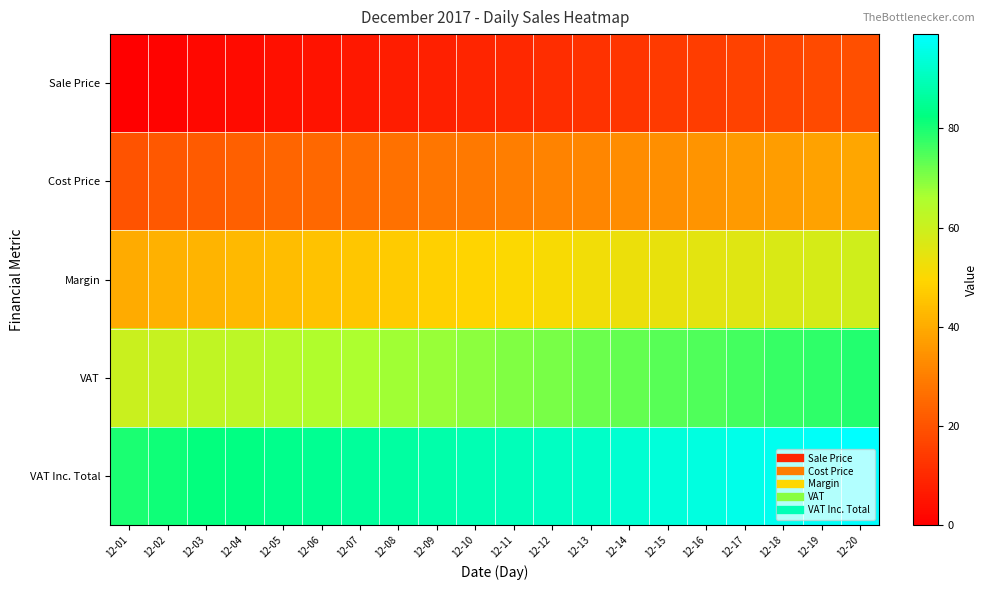

How many categories are shown in the chart?

20